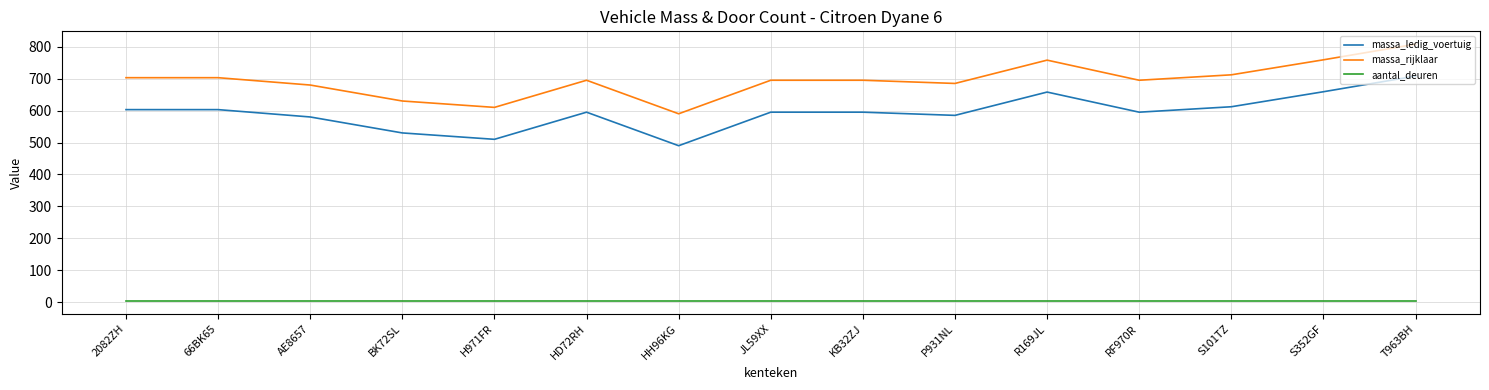

Is the value of massa_rijklaar at JL59XX greater than the value of massa_ledig_voertuig at R169JL?

Yes